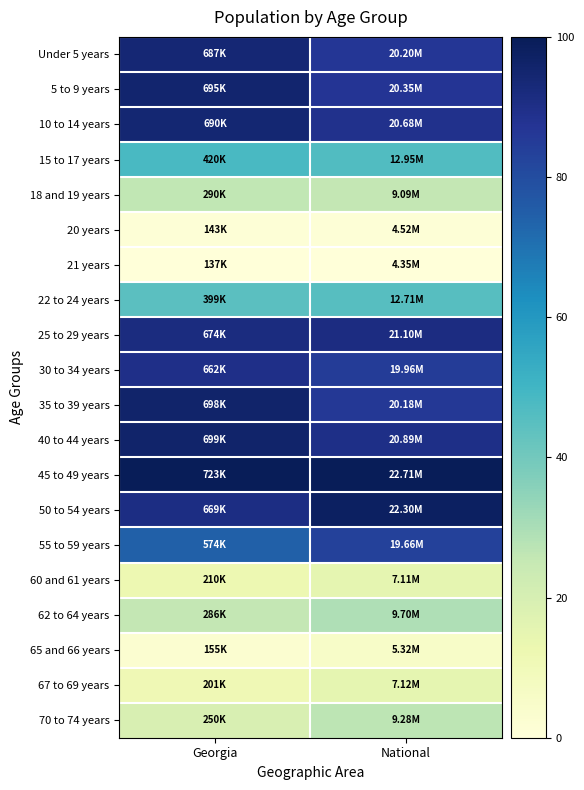

Reading right to left, transcribe all the data shown in this chart.

Under 5 years: National=86.3	Georgia=93.9
5 to 9 years: National=87.1	Georgia=95.3
10 to 14 years: National=88.9	Georgia=94.4
15 to 17 years: National=46.9	Georgia=48.3
18 and 19 years: National=25.8	Georgia=26.1
20 years: National=0.9	Georgia=1.1
21 years: National=0.0	Georgia=0.0
22 to 24 years: National=45.5	Georgia=44.8
25 to 29 years: National=91.2	Georgia=91.7
30 to 34 years: National=85.0	Georgia=89.6
35 to 39 years: National=86.2	Georgia=95.8
40 to 44 years: National=90.1	Georgia=96.0
45 to 49 years: National=100.0	Georgia=100.0
50 to 54 years: National=97.8	Georgia=90.8
55 to 59 years: National=83.4	Georgia=74.5
60 and 61 years: National=15.0	Georgia=12.4
62 to 64 years: National=29.1	Georgia=25.4
65 and 66 years: National=5.3	Georgia=3.0
67 to 69 years: National=15.0	Georgia=11.0
70 to 74 years: National=26.8	Georgia=19.3